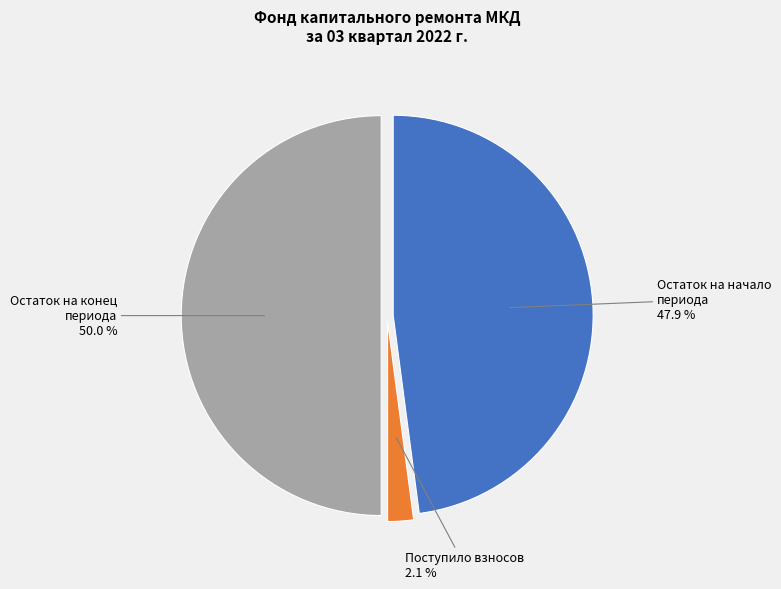

What percentage is NOT represented by Остаток на конец периода?

50.0%